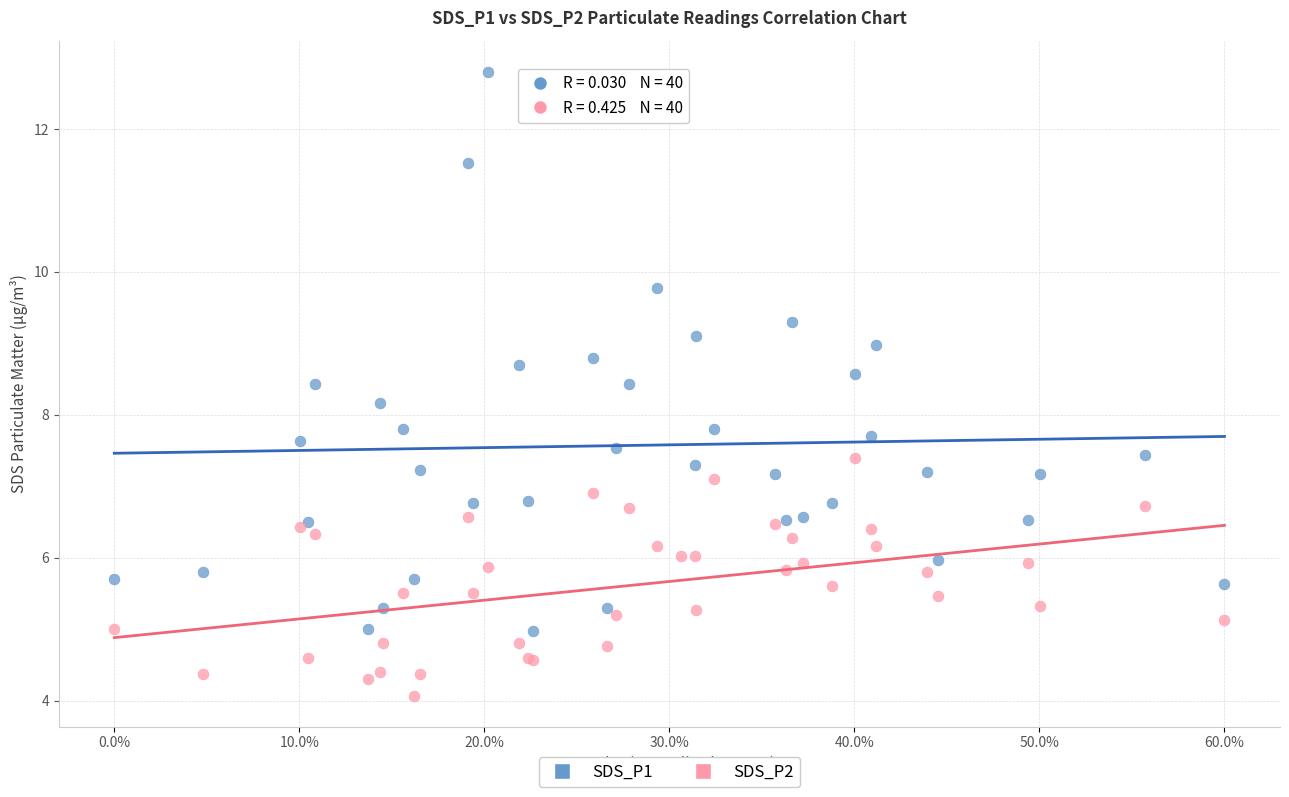

Which series contains the lowest Y value?

SDS_P2